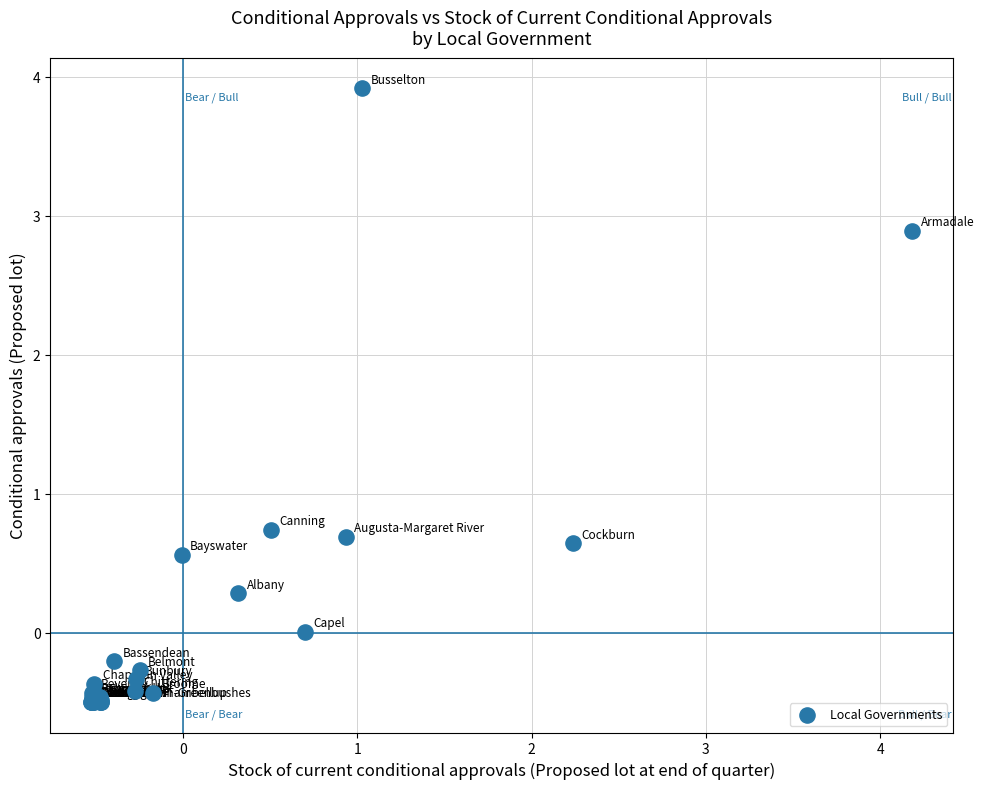

What Y value in the scatter plot is closest to 1?

0.7